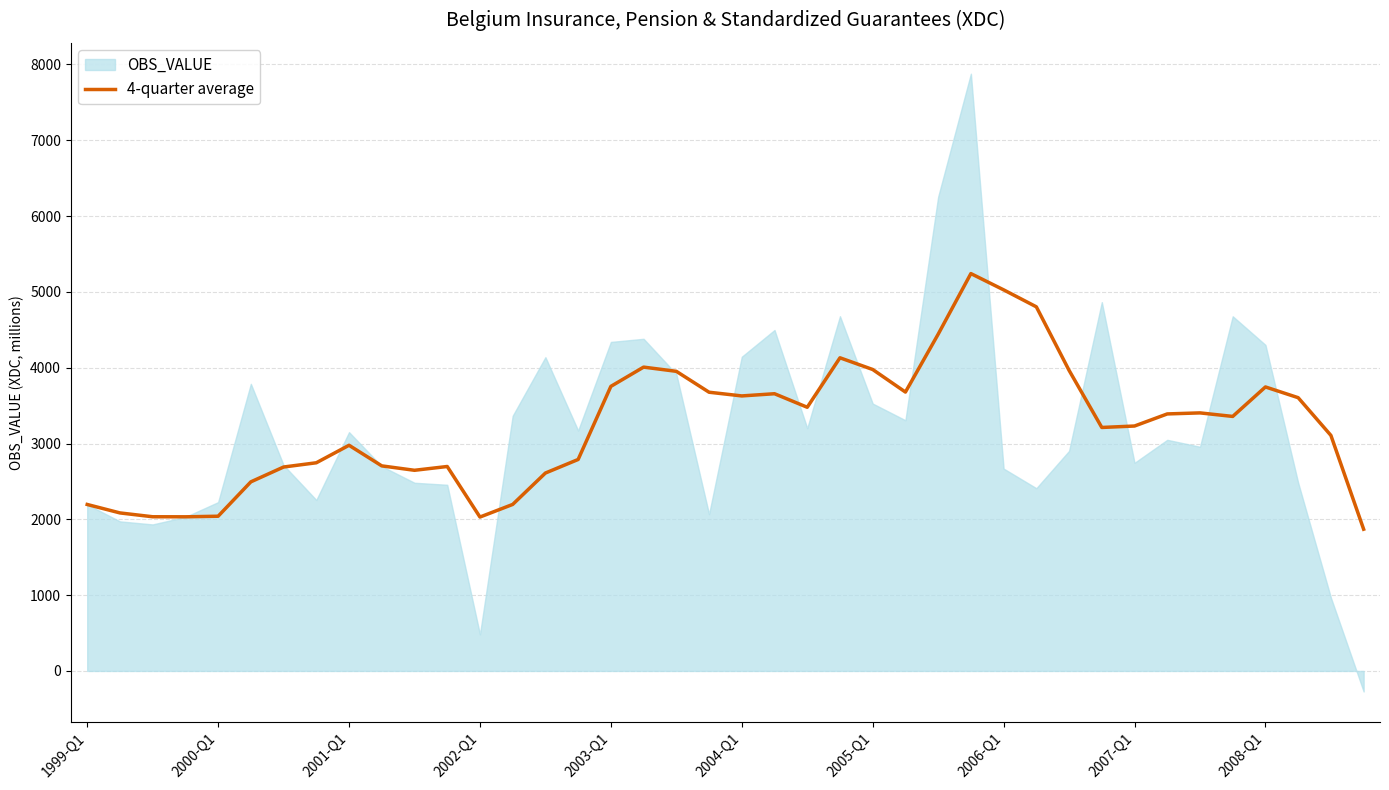

What is the maximum value for 4-quarter average?

5241.8